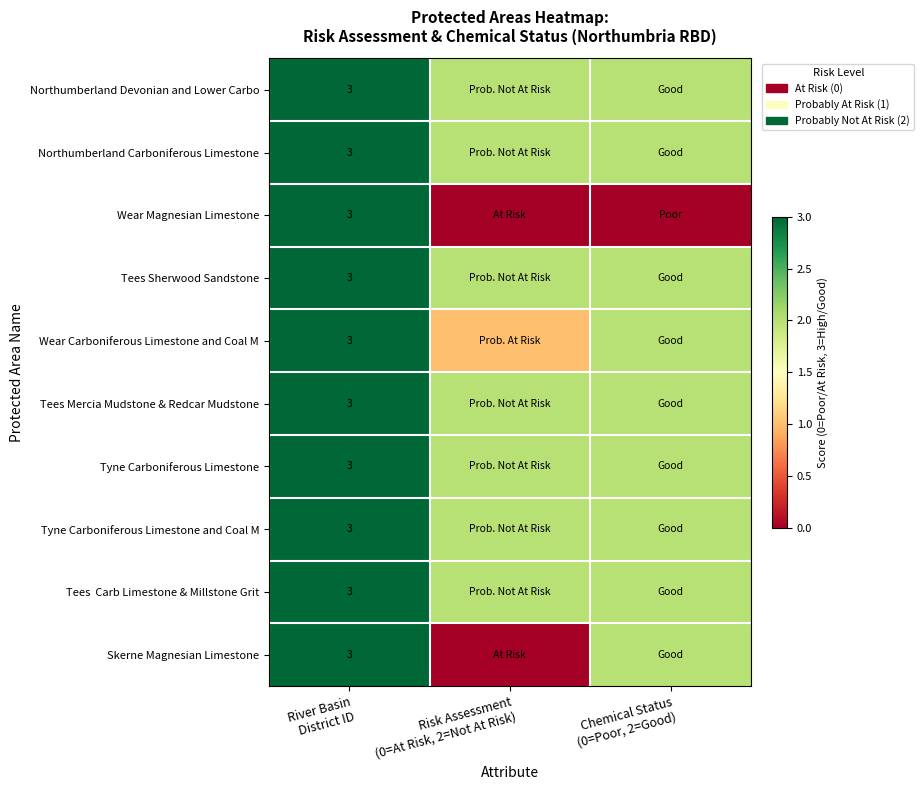

Is the value of Northumberland Devonian and Lower Carbo at River Basin District ID greater than the value of Tyne Carboniferous Limestone at Risk Assessment (0=At Risk, 2=Not At Risk)?

Yes